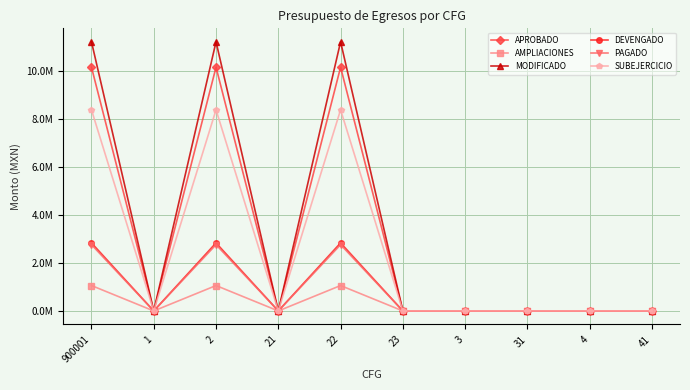

Does the chart have visible grid lines?

Yes